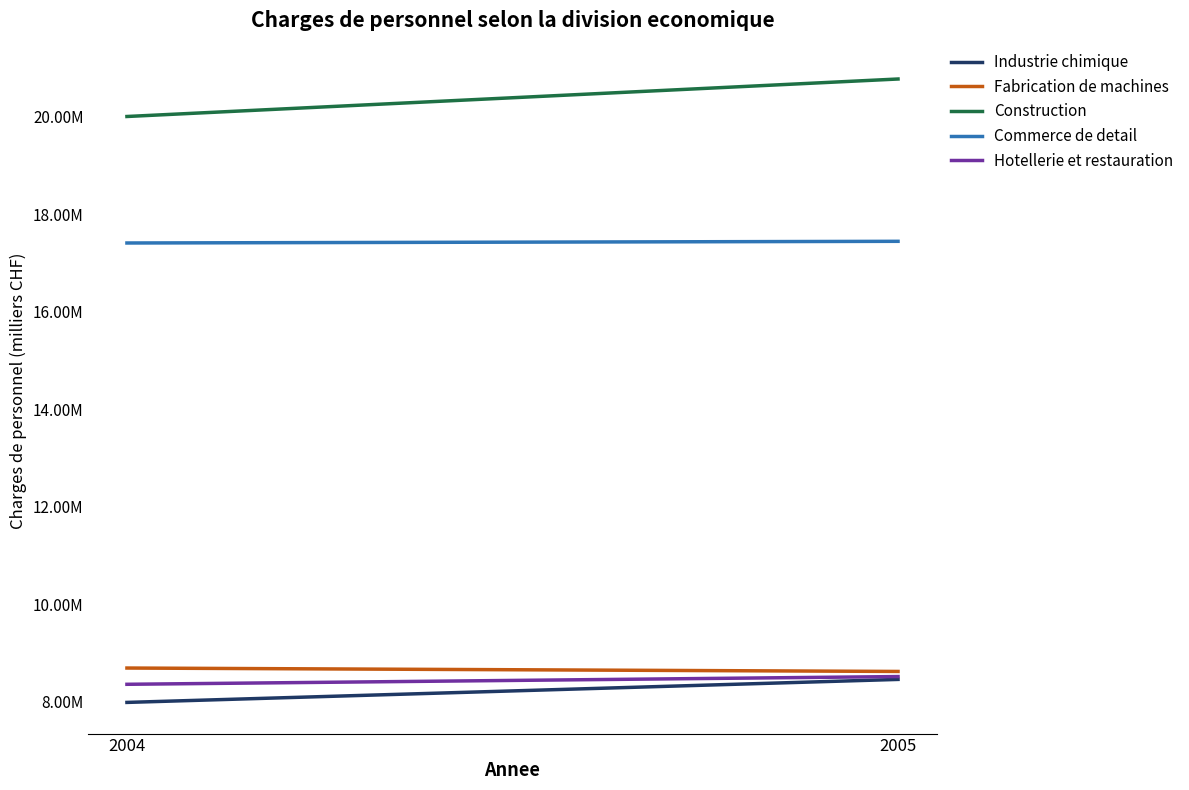

At how many categories does at least one series exceed 19604661?

2